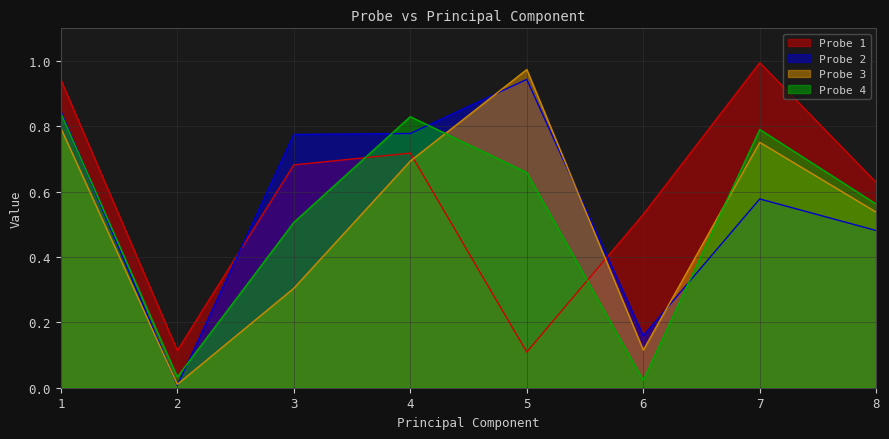

How many times do Probe 4 and Probe 1 cross each other?

2